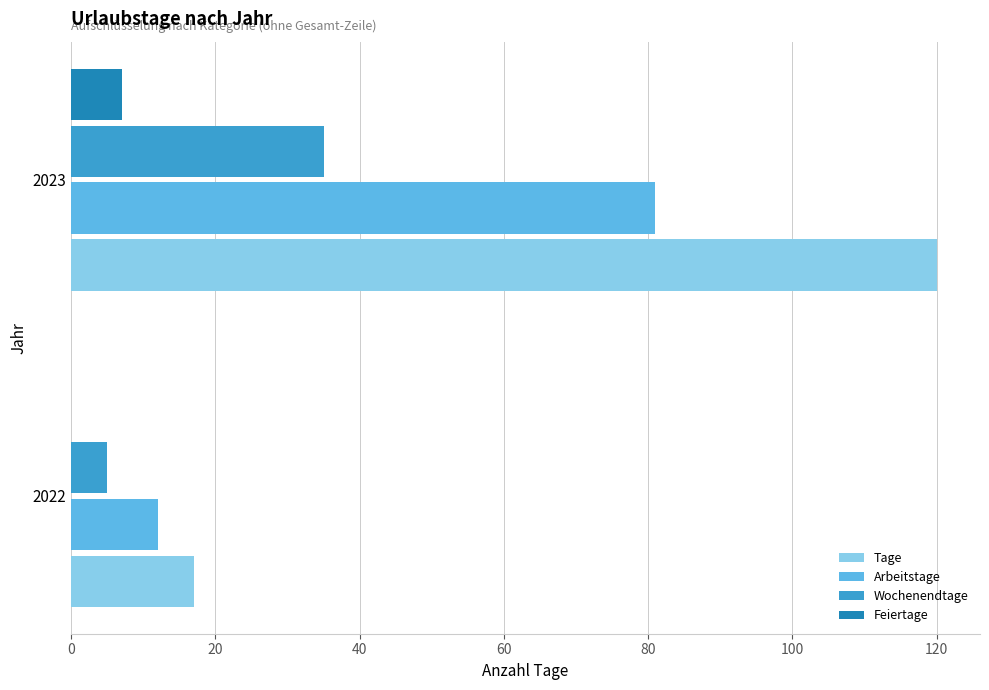

The Arbeitstage series shows 12 at 2022. True or false?

True